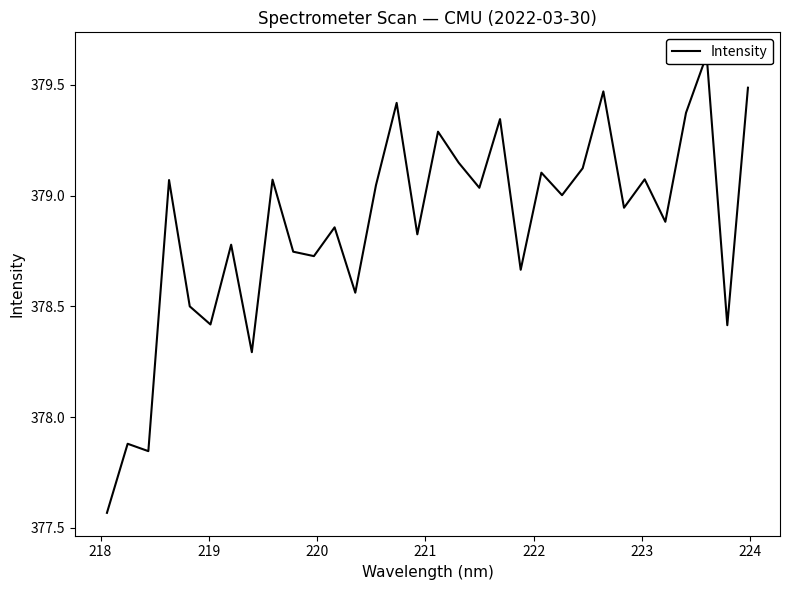

What is the smallest value displayed?

377.6